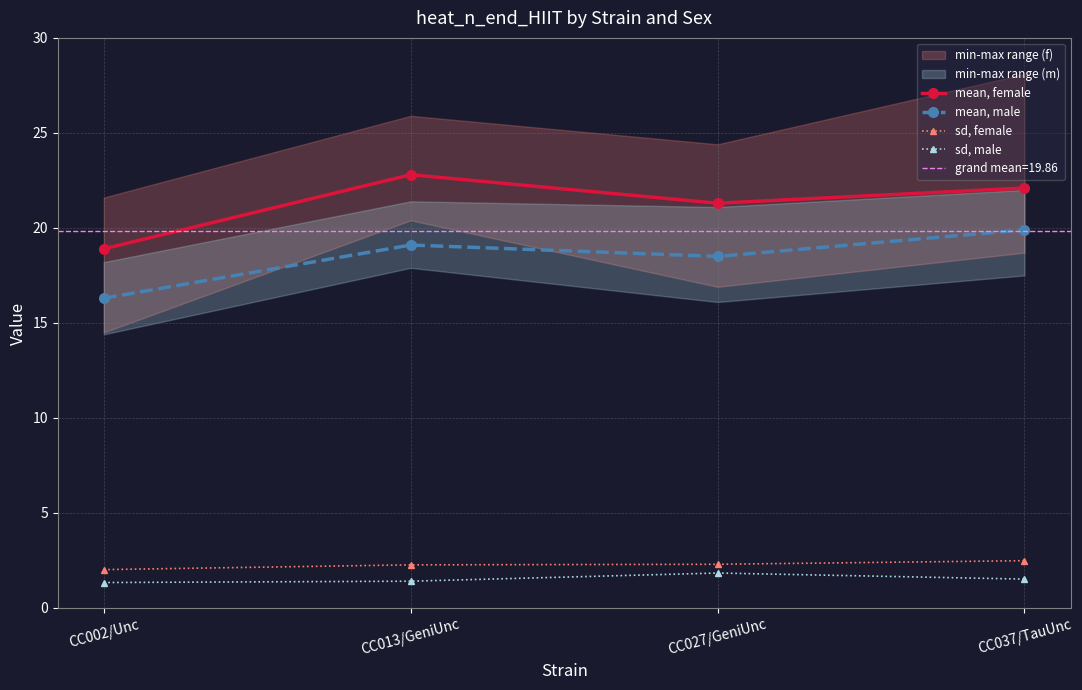

What is the approximate value of sd, male at CC037/TauUnc?

1.5